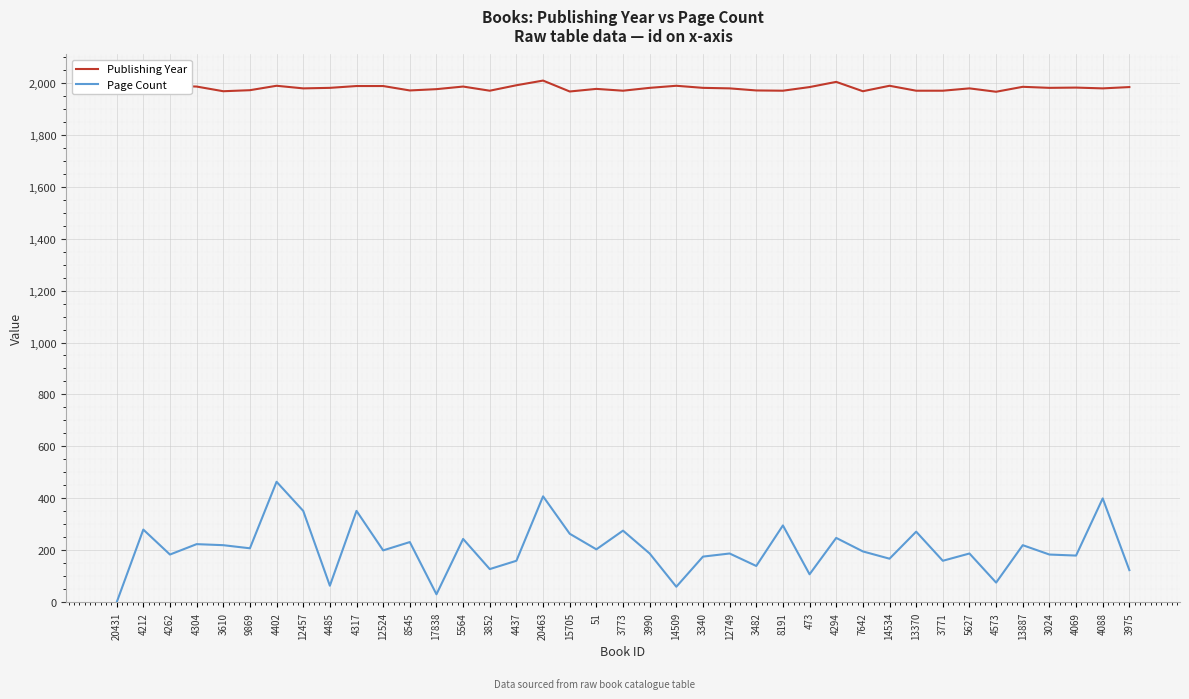

Reading left to right, transcribe all the data shown in this chart.

Publishing Year: 20431=1960	4212=1979	4262=1988	4304=1985	3610=1967	9869=1971	4402=1988	12457=1978	4485=1980	4317=1987	12524=1987	8545=1970	17838=1975	5564=1985	3852=1969	4437=1990	20463=2008	15705=1966	51=1976	3773=1969	3990=1980	14509=1988	3340=1980	12749=1978	3482=1970	8191=1969	473=1983	4294=2003	7642=1967	14534=1988	13370=1969	3771=1969	5627=1978	4573=1965	13887=1984	3024=1980	4069=1981	4088=1978	3975=1983
Page Count: 20431=0	4212=280	4262=184	4304=224	3610=220	9869=208	4402=464	12457=352	4485=64	4317=352	12524=200	8545=232	17838=31	5564=244	3852=128	4437=160	20463=408	15705=264	51=204	3773=276	3990=188	14509=60	3340=176	12749=188	3482=140	8191=296	473=108	4294=248	7642=196	14534=168	13370=272	3771=160	5627=188	4573=76	13887=220	3024=184	4069=180	4088=400	3975=124